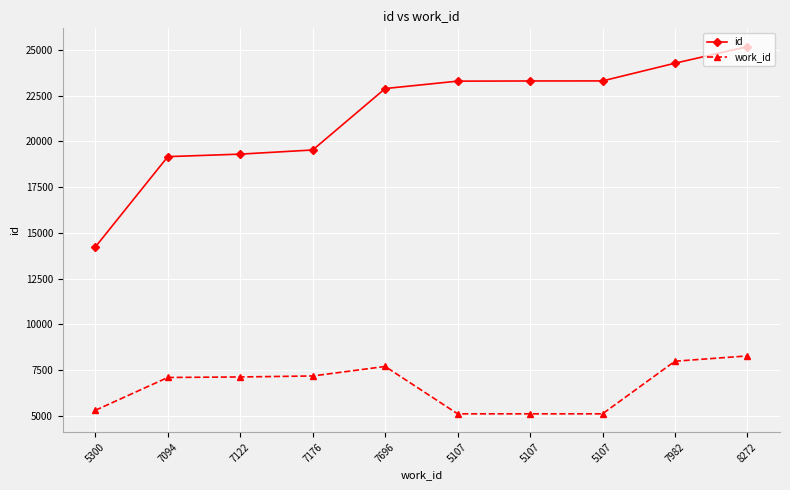

True or false: work_id and id cross at least once.

False